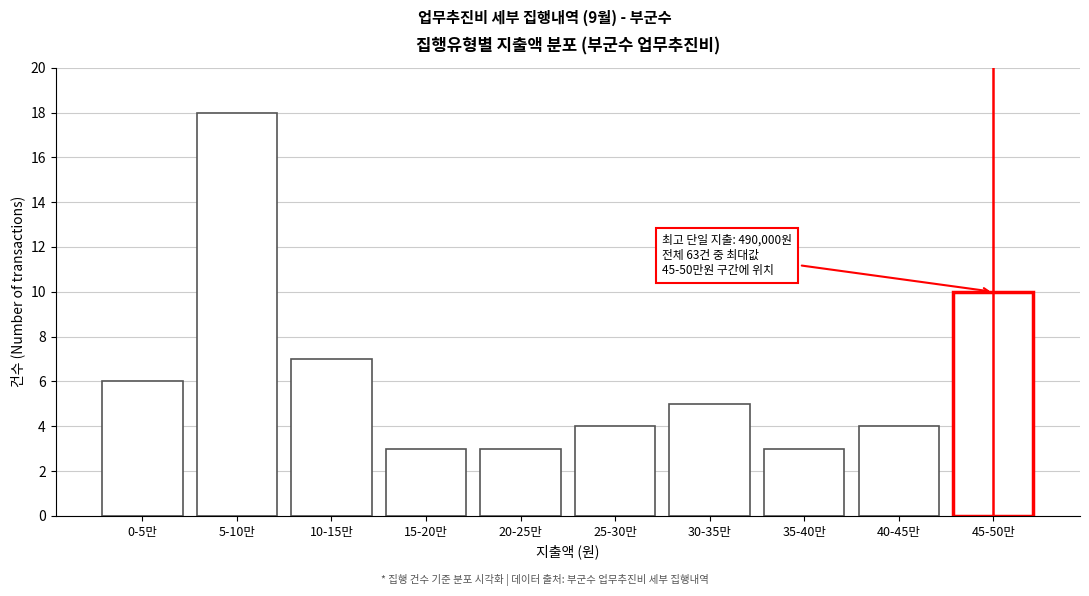

Reading left to right, extract all data points from this chart.

0-5만=6	5-10만=18	10-15만=7	15-20만=3	20-25만=3	25-30만=4	30-35만=5	35-40만=3	40-45만=4	45-50만=10